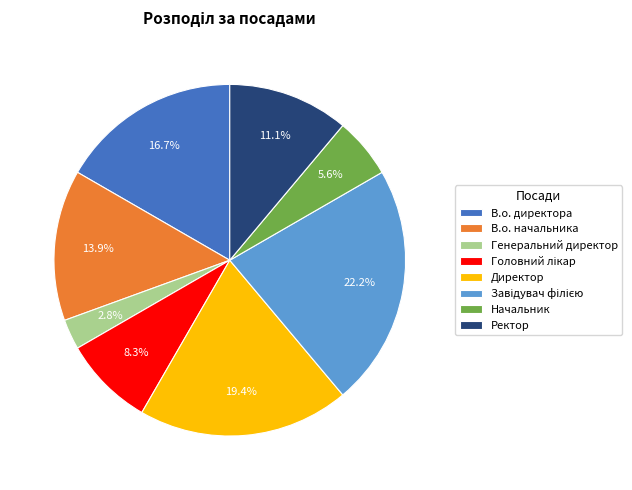

Which has a higher value, В.о. начальника or В.о. директора?

В.о. директора